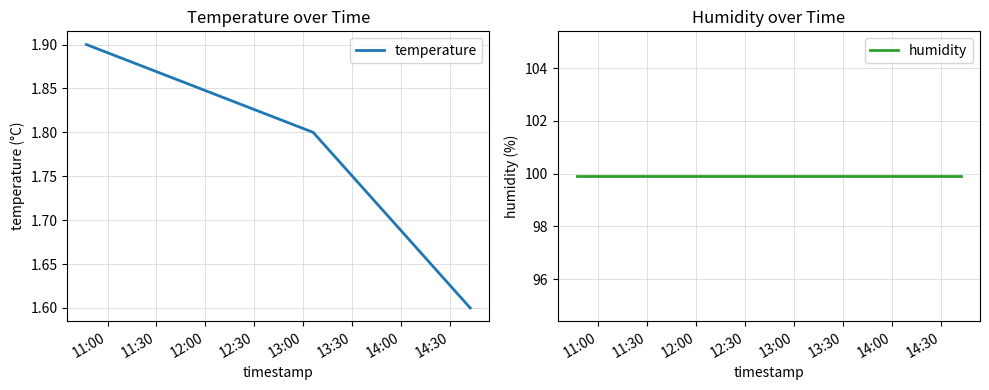

Count the temperature values in the range 1 to 2.

3